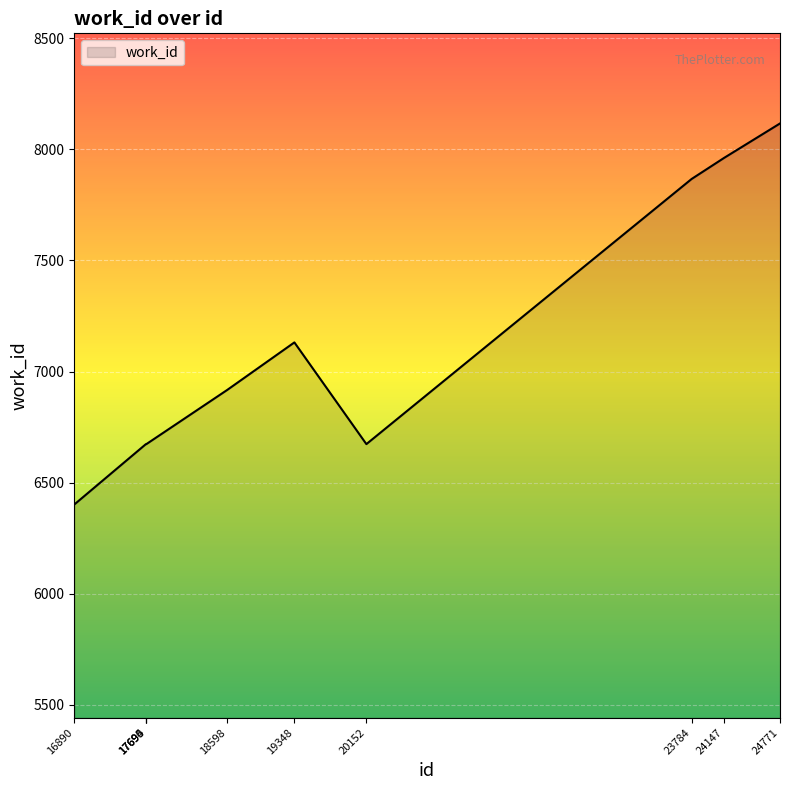

What is the sum of the values at 17695 and 19348?

13804